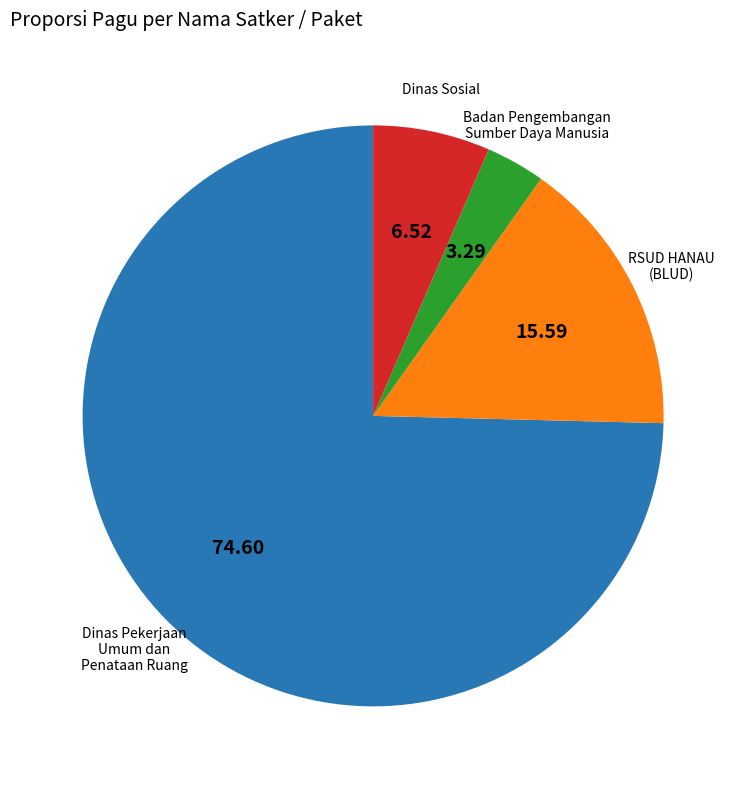

Does any single category account for the majority?

Yes